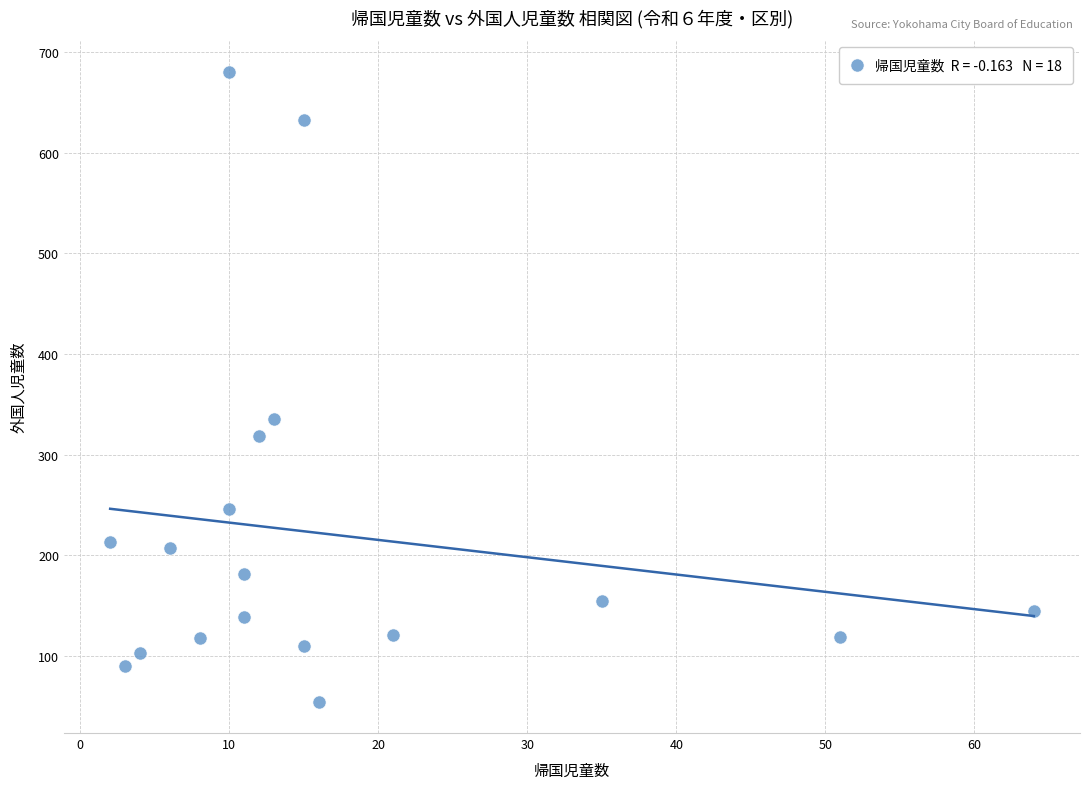

What Y value in the scatter plot is closest to 367?

335